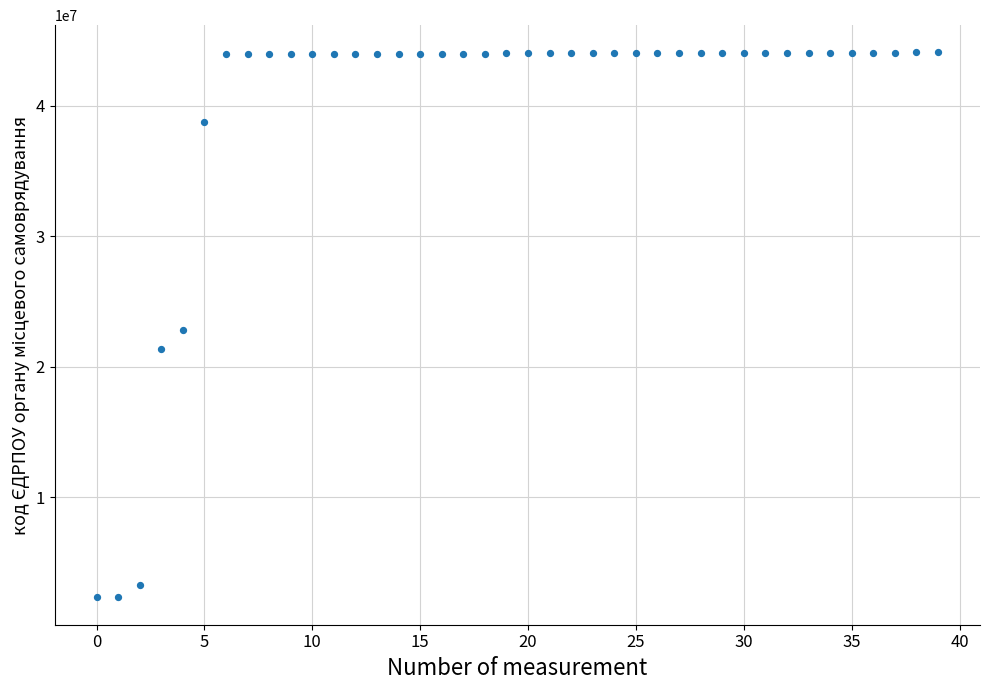

Count the number of points in this scatter plot.

40